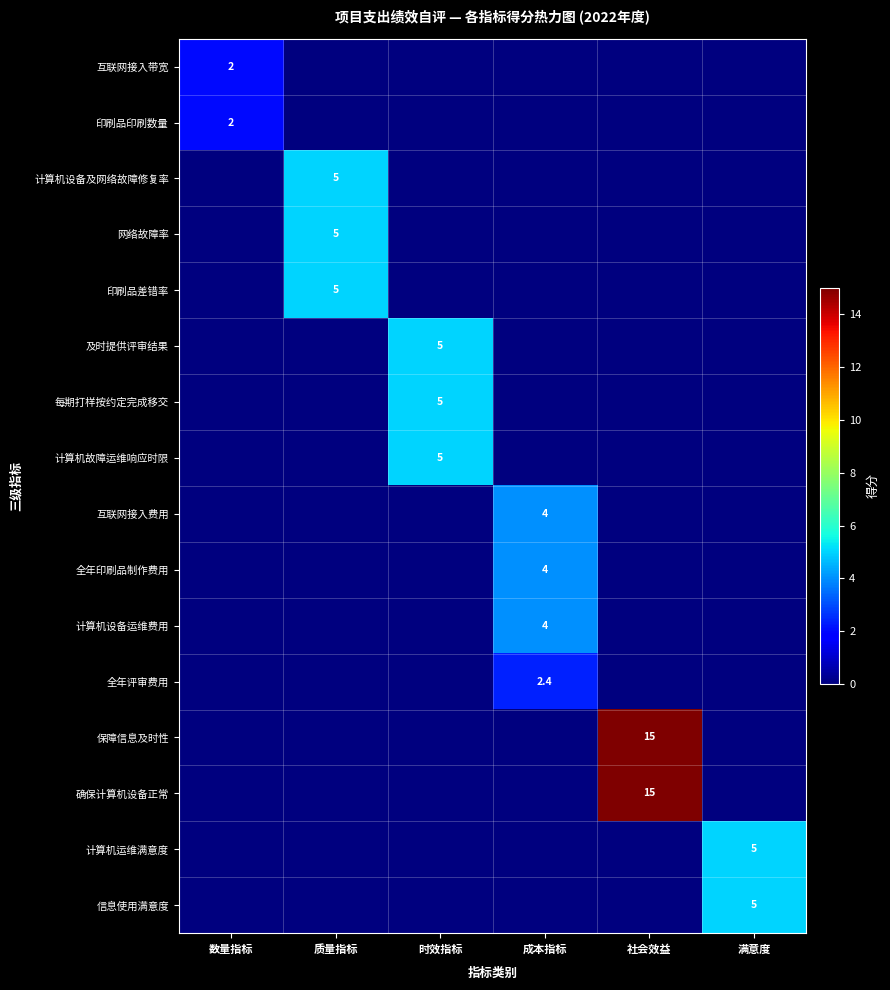

Is it true that 及时提供评审结果 equals 5.0 at 时效指标?

True